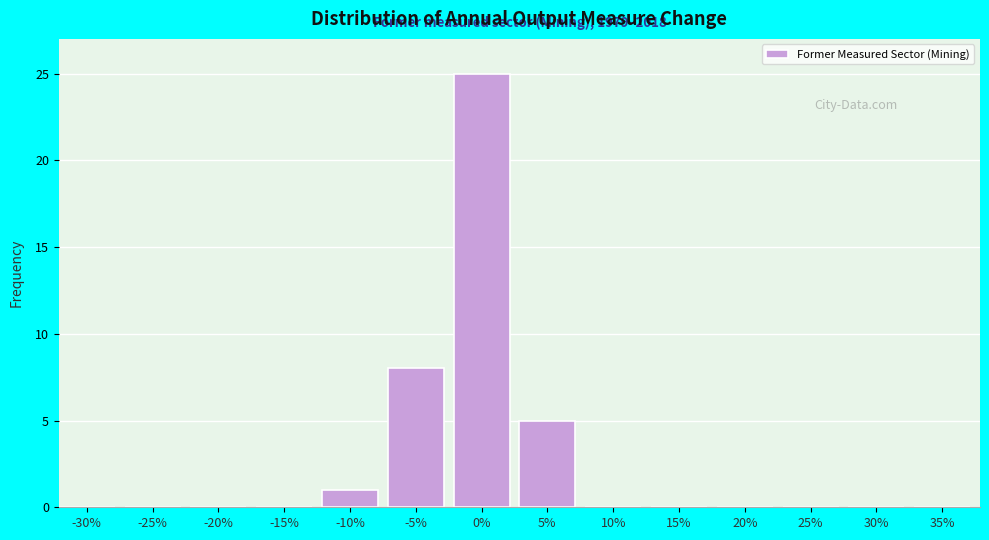

Reading left to right, what are all the values shown in this chart?

-30%=0	-25%=0	-20%=0	-15%=0	-10%=1	-5%=8	0%=25	5%=5	10%=0	15%=0	20%=0	25%=0	30%=0	35%=0